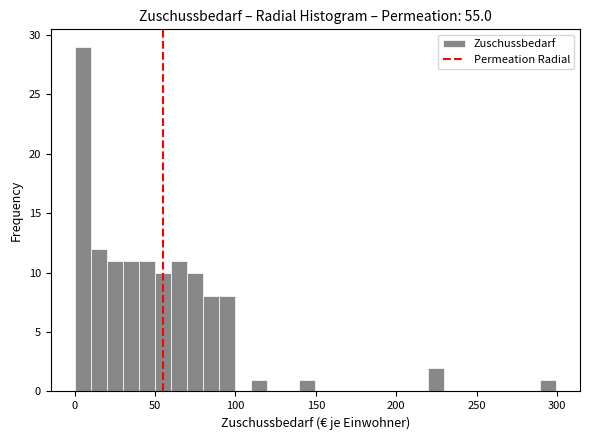

Read against the x-axis, roughly where is the centre of the tallest bar?

5